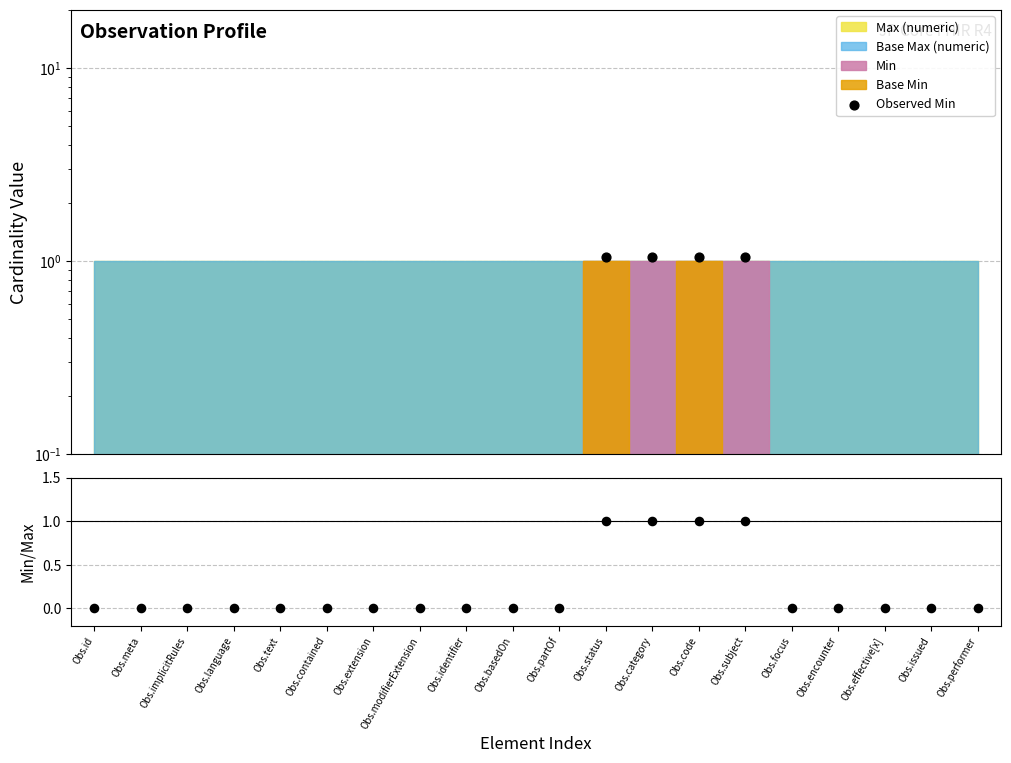

Is the value of Observed Min at Obs.id greater than the value of Min/Max ratio at Obs.focus?

Yes